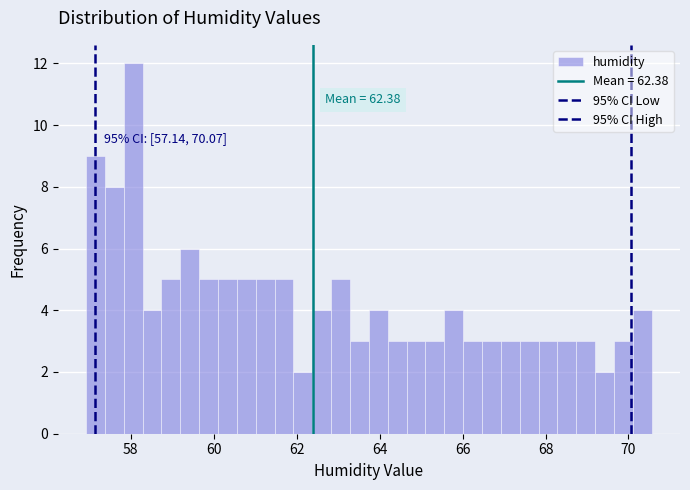

Around what value on the x-axis is the tallest bar? Give the approximate position of its centre, as read against the axis.

58.0